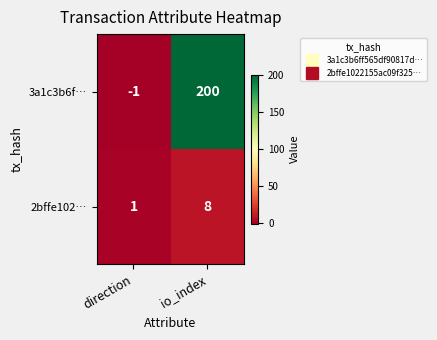

What is the difference between the maximum and minimum values in the 2bffe102… series?

7